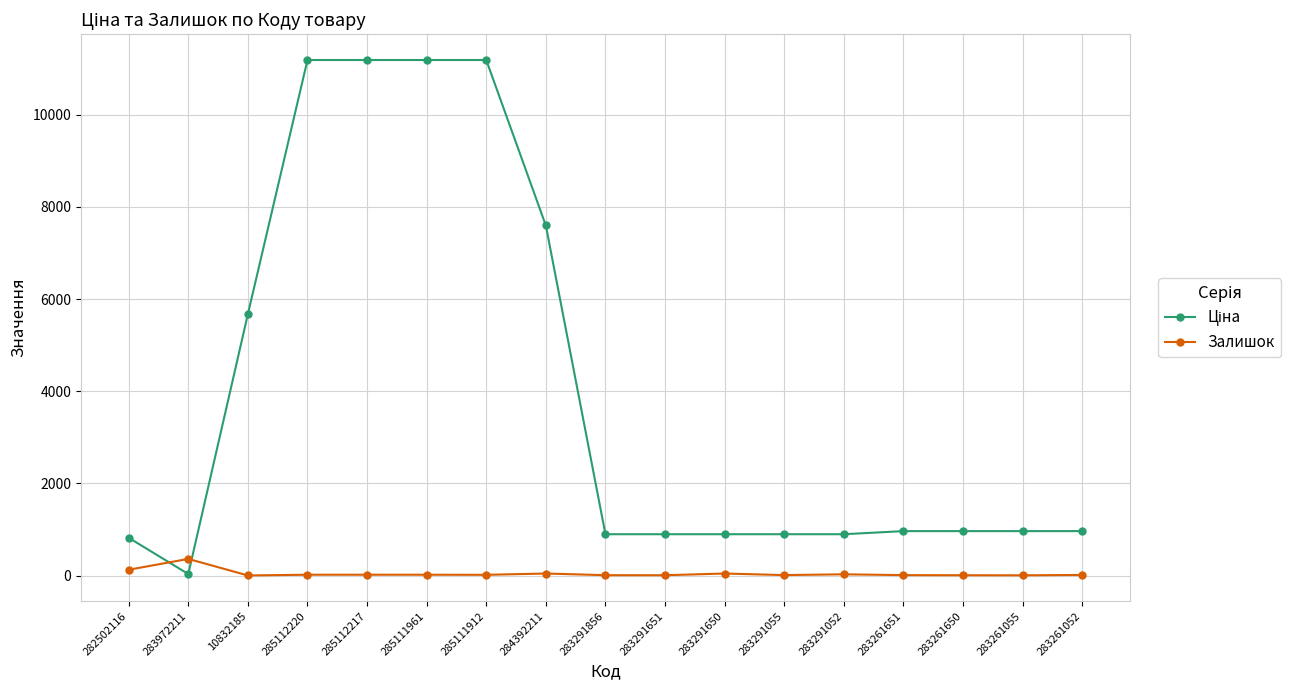

What is the label of the 12th point from the right?

285111961